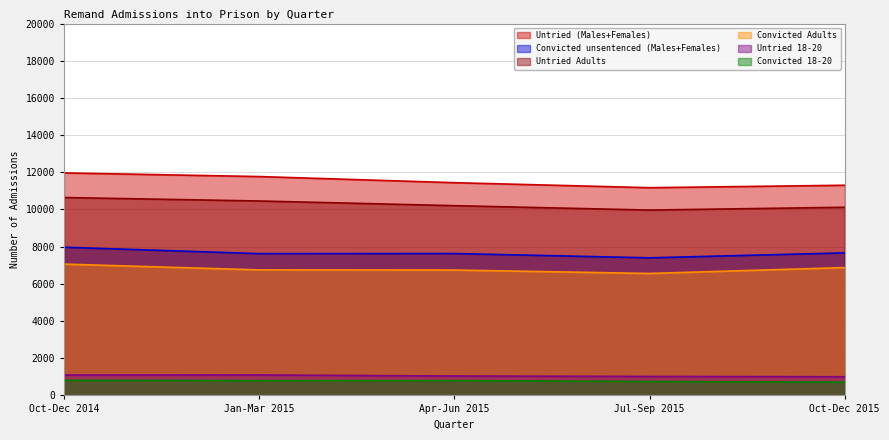

True or false: Untried 18-20 and Convicted 18-20 intersect in this chart.

False